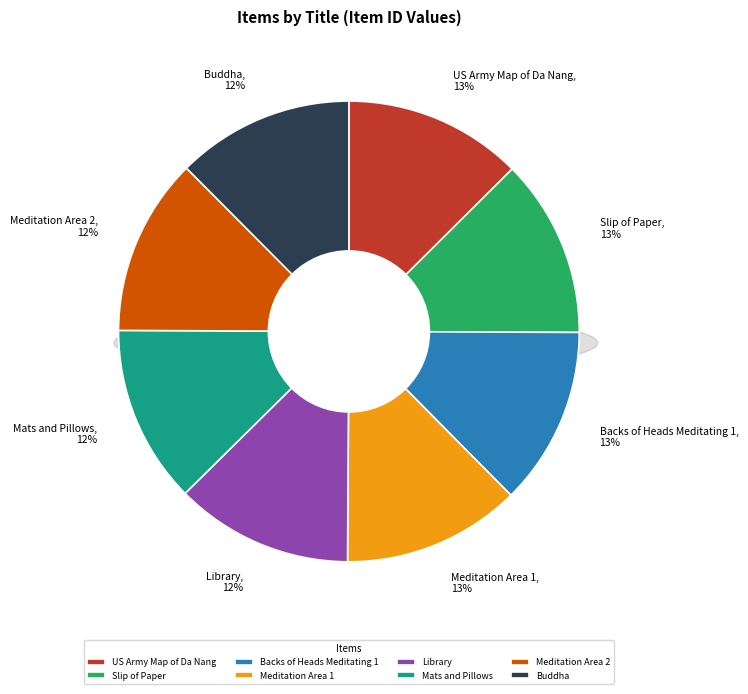

What is the smallest slice in the pie chart?

Buddha